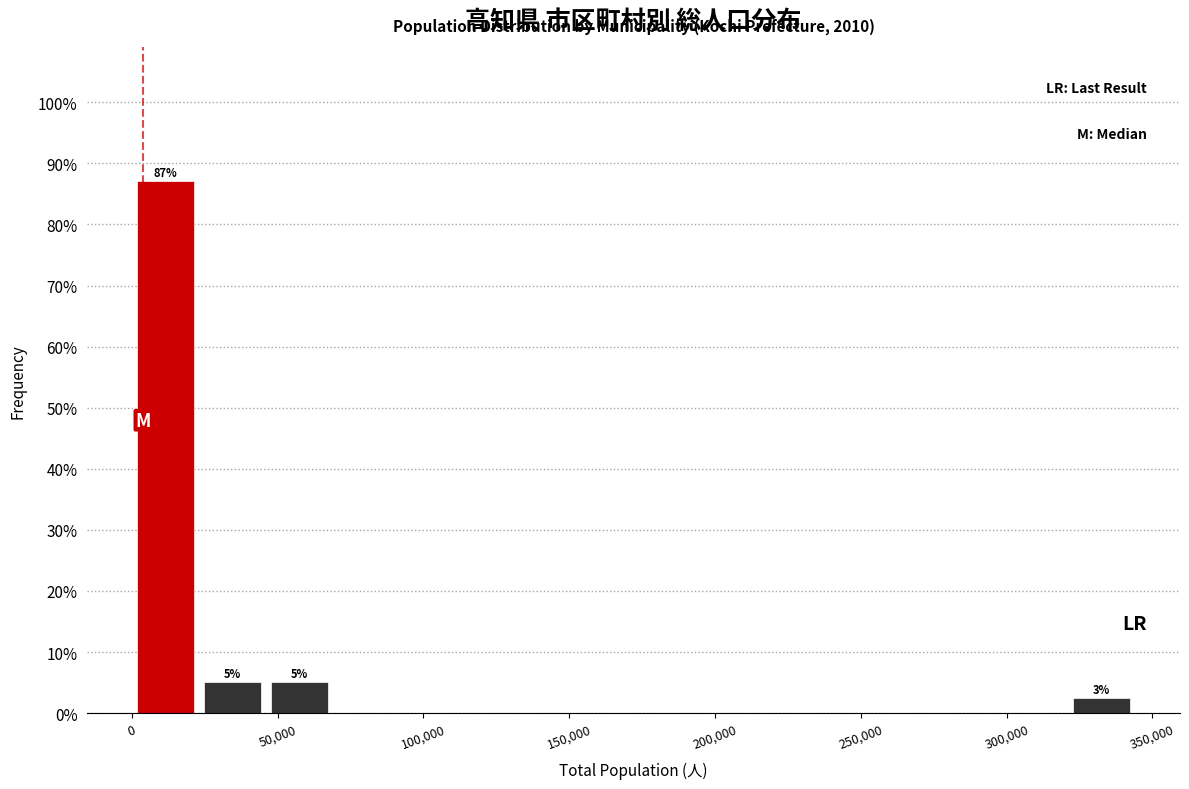

Over which range of the x-axis is the bar tallest?

0 to 25000